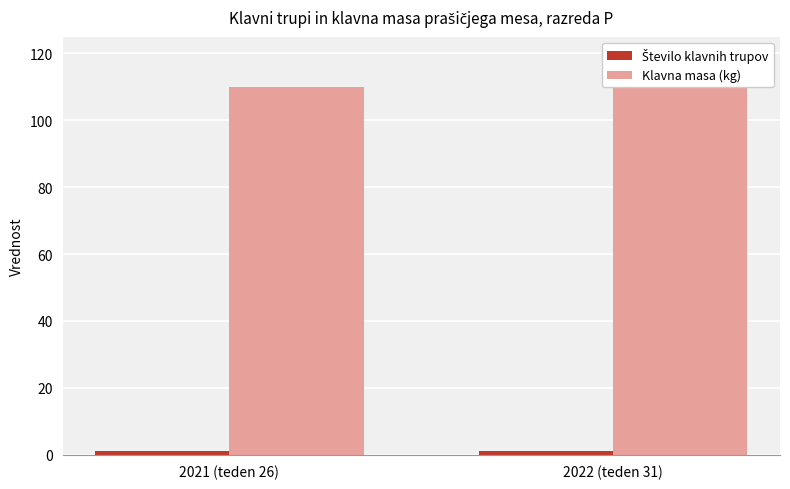

The Klavna masa (kg) series shows 110 at 2021 (teden 26). True or false?

True